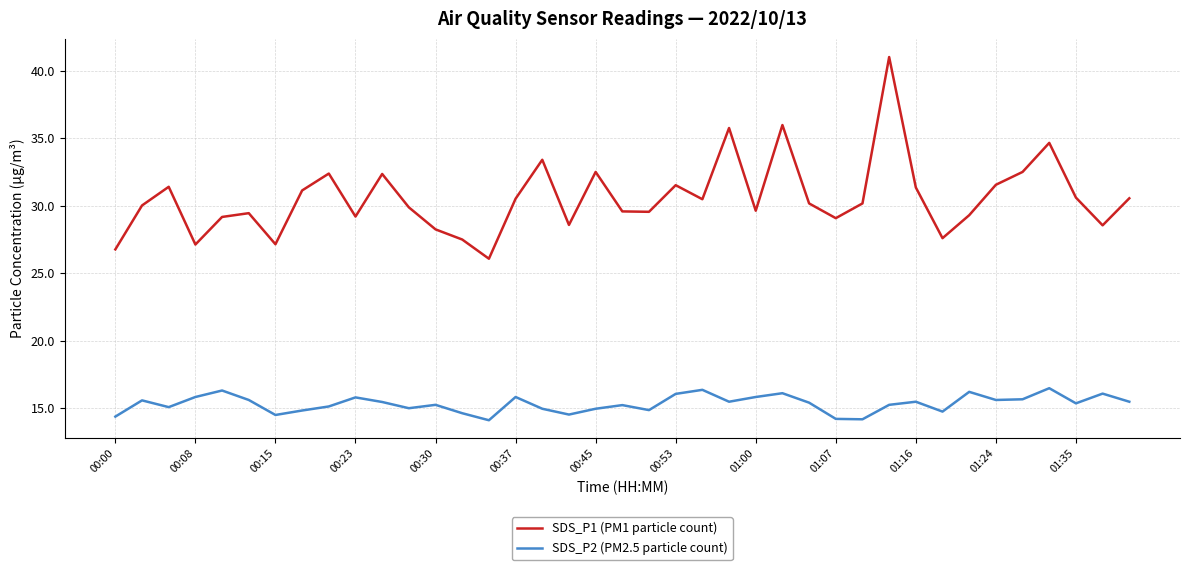

List the series in order of their overall mean, lowest first.

SDS_P2 (PM2.5 particle count), SDS_P1 (PM1 particle count)